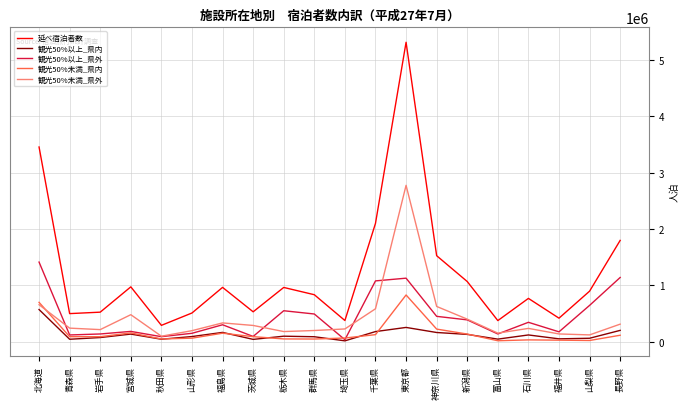

Read the 観光50%以上_県外 value at 山形県, to the nearest 10.

150960